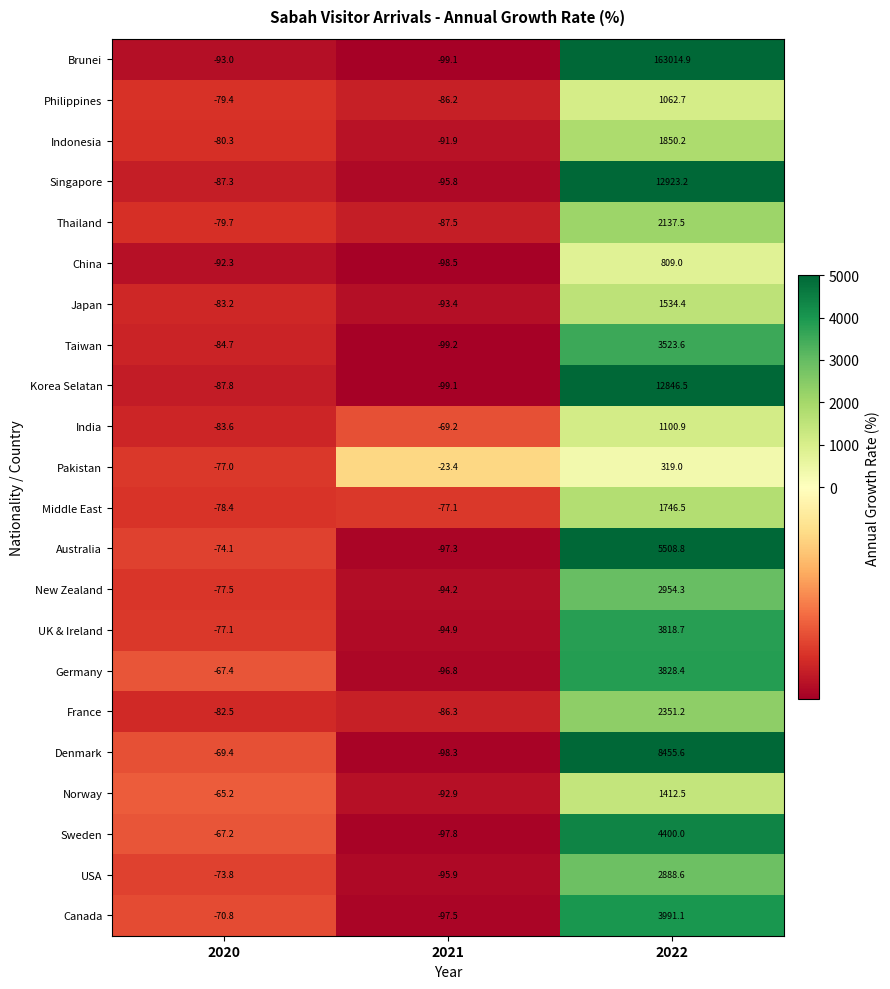

The value of Sweden at 2020 is -87.5. True or false?

False